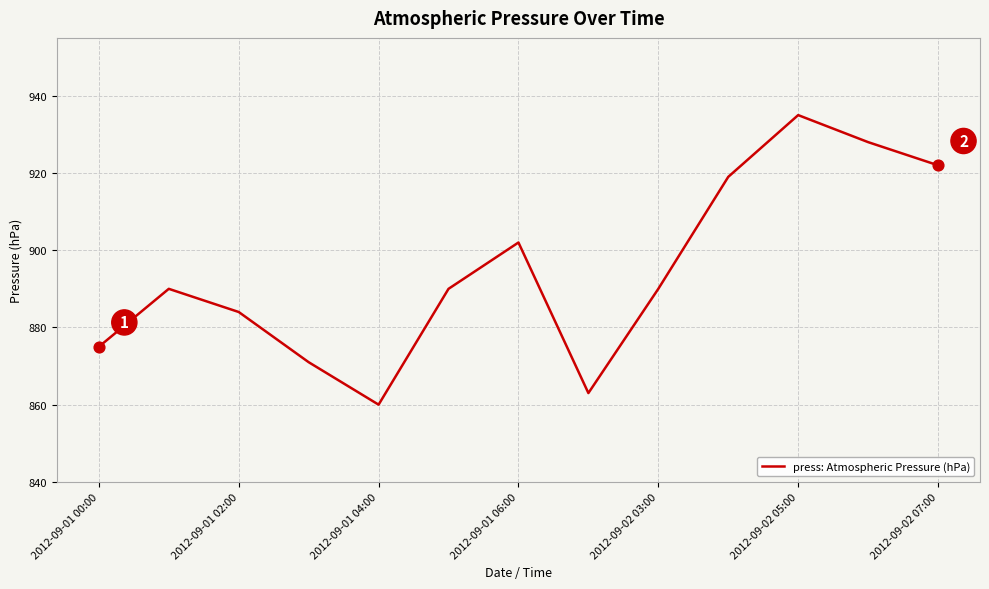

What is the difference between the maximum and minimum values?

75